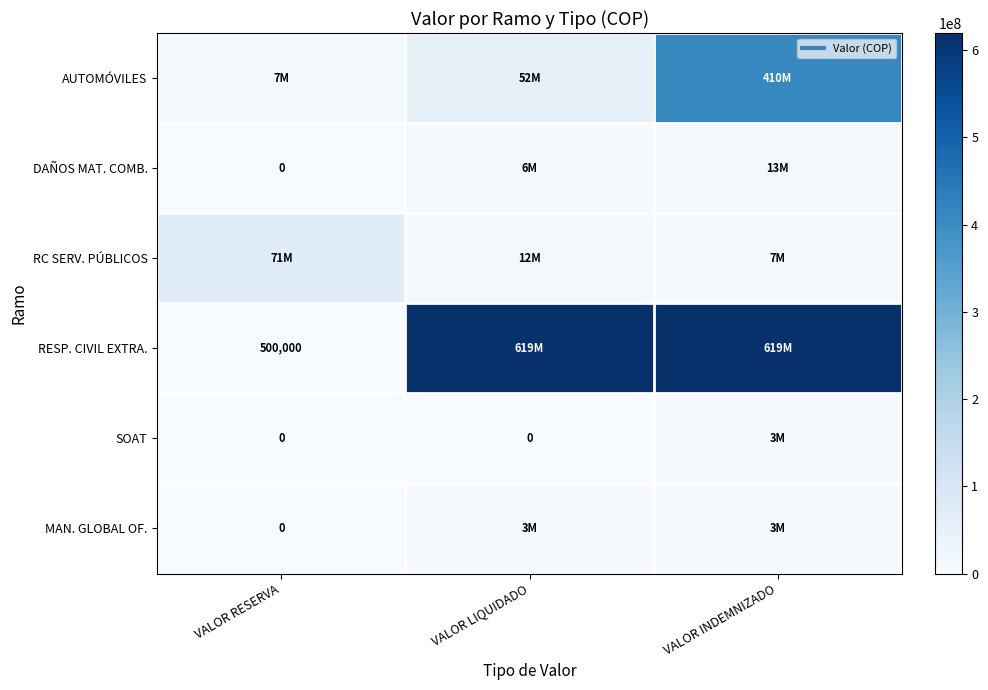

The SOAT series shows 0 at VALOR LIQUIDADO. True or false?

True